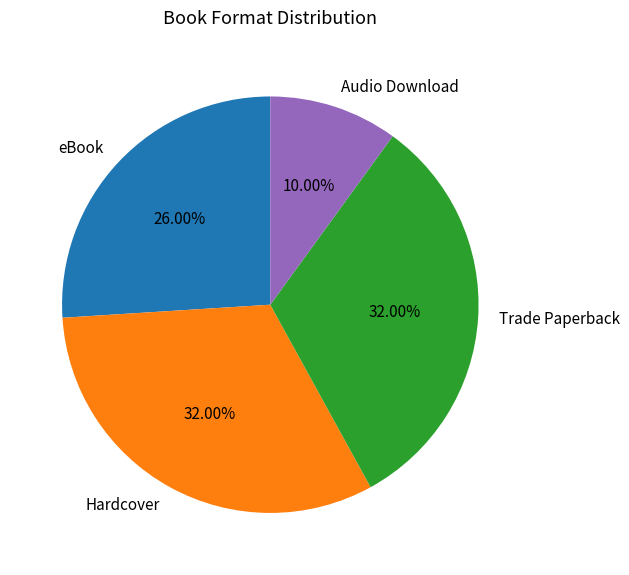

What percentage is the eBook slice, to the nearest percent?

26%